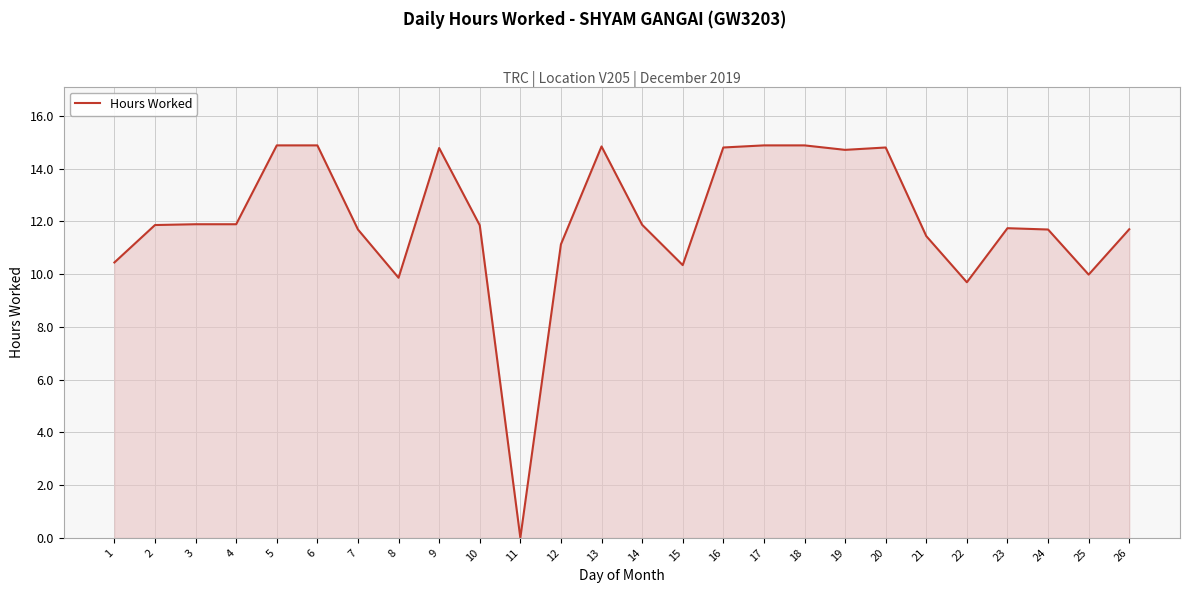

How many series are shown in this chart?

1